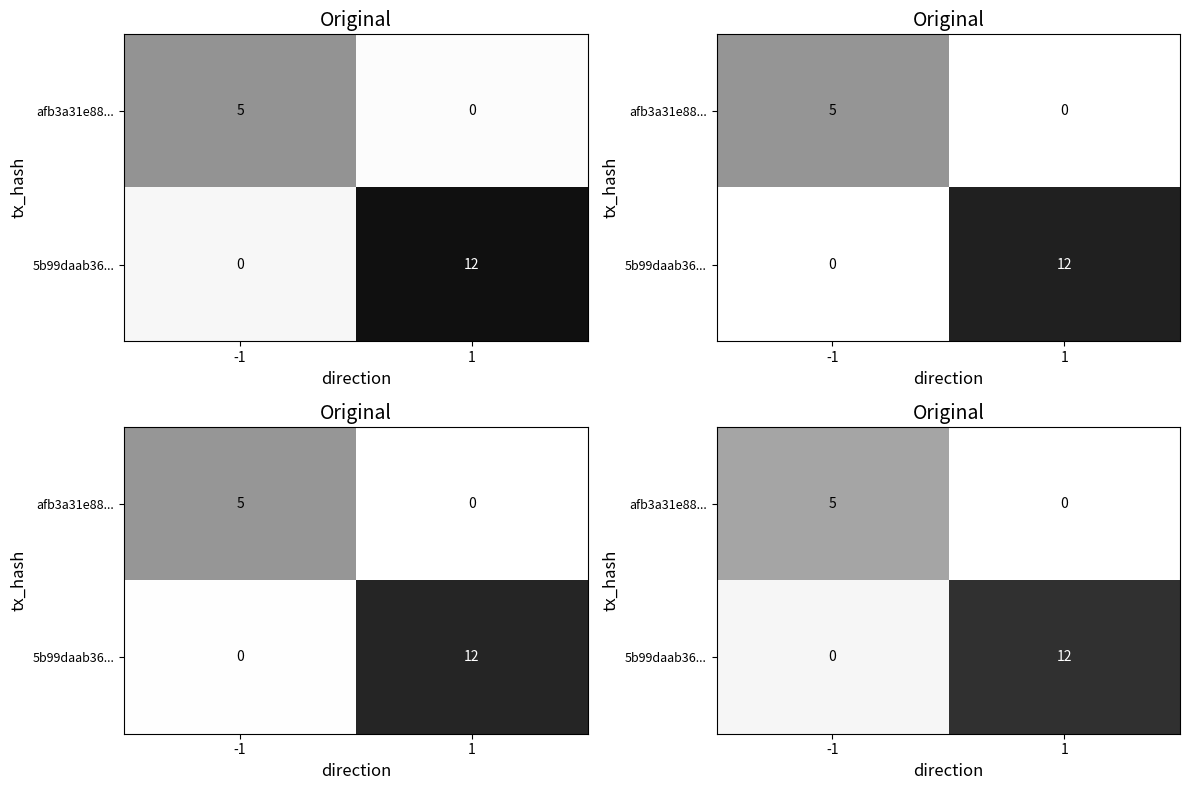

Which series has the largest total across all categories?

row_1